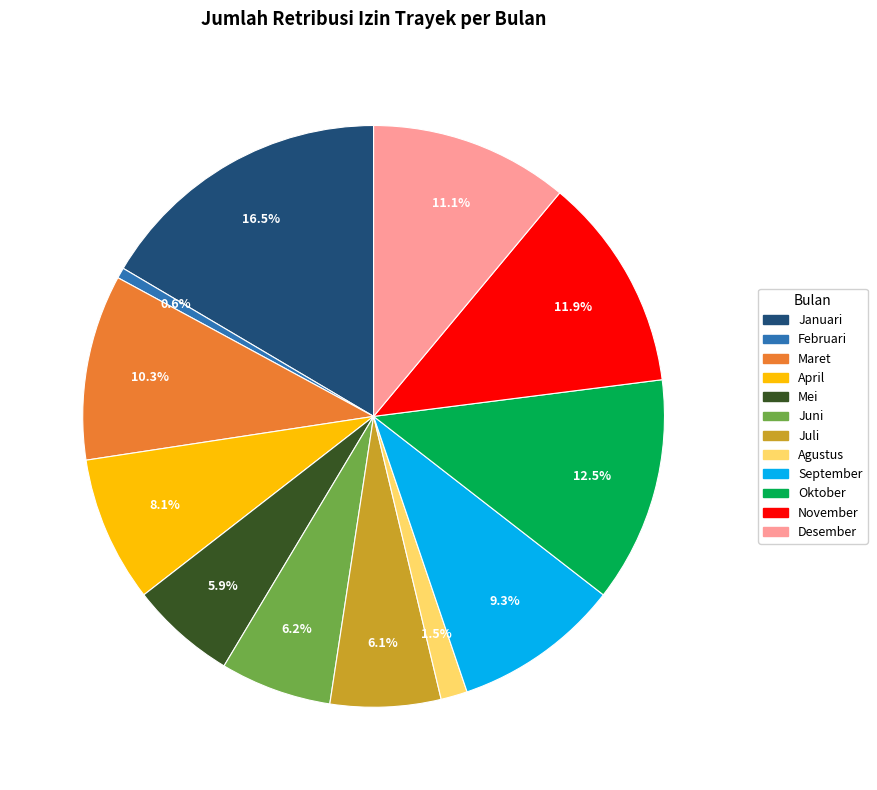

Which category has the smallest portion of the pie?

Februari